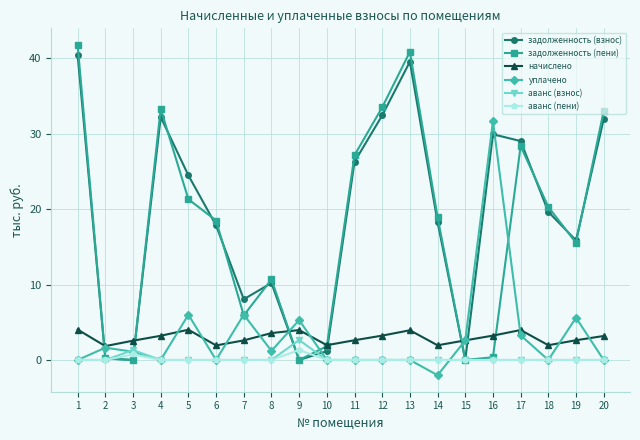

Where is the first local maximum for аванс (пени)?

3